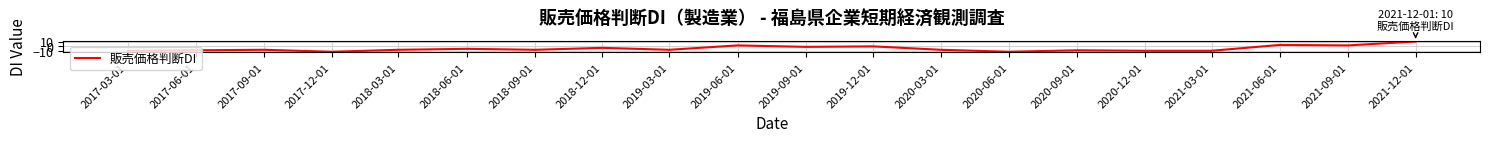

Which label corresponds to the largest value in the chart?

2021-12-01